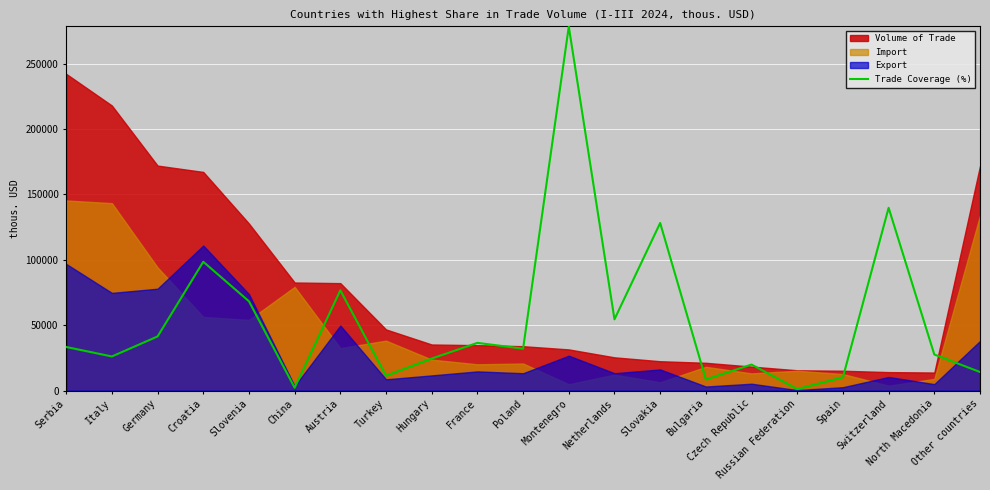

Reading left to right, transcribe all the data shown in this chart.

Serbia=33300	Italy=26050	Germany=41350	Croatia=98500	Slovenia=68250	China=2100	Austria=76650	Turkey=11250	Hungary=24450	France=36450	Poland=32000	Montenegro=278400	Netherlands=54450	Slovakia=128150	Bulgaria=8450	Czech Republic=19850	Russian Federation=1100	Spain=10100	Switzerland=139750	North Macedonia=27550	Other countries=14150